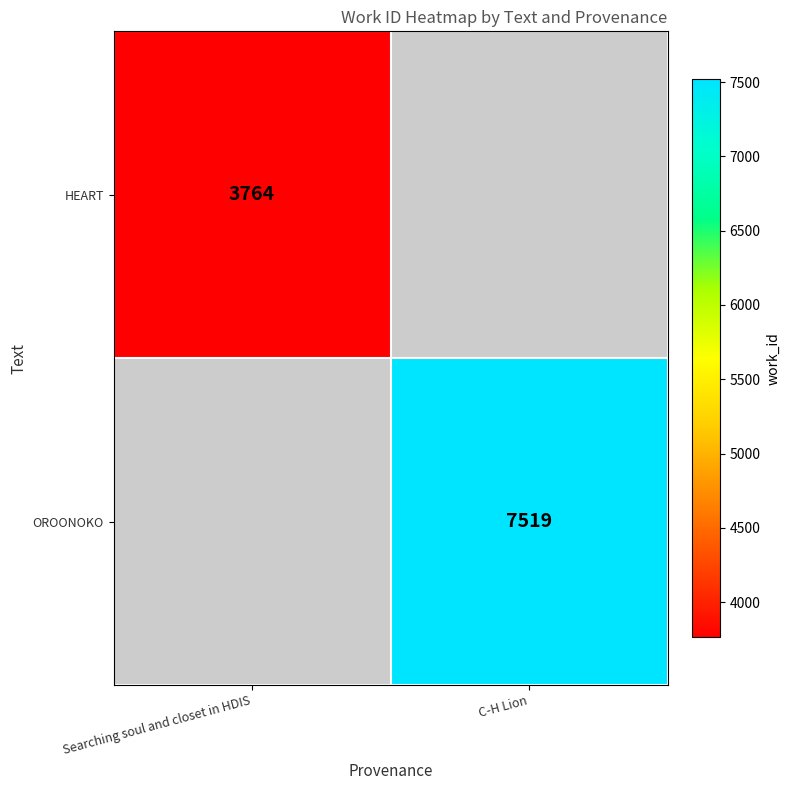

True or false: OROONOKO has a value of 7519 at C-H Lion.

True